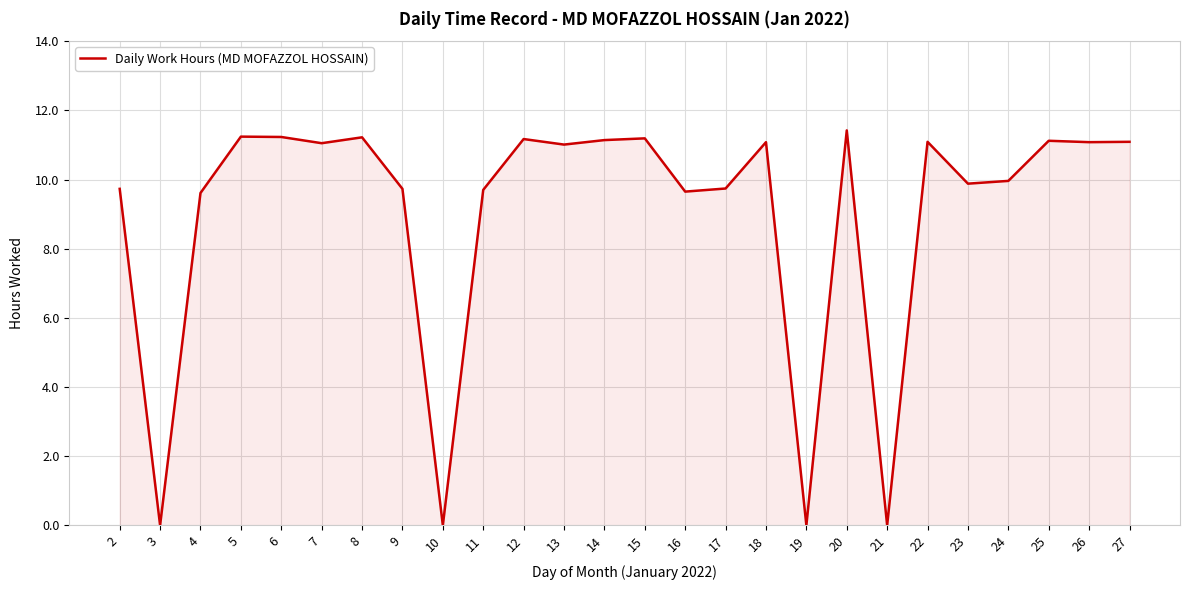

What is the change in value from 14 to 20?

+0.3